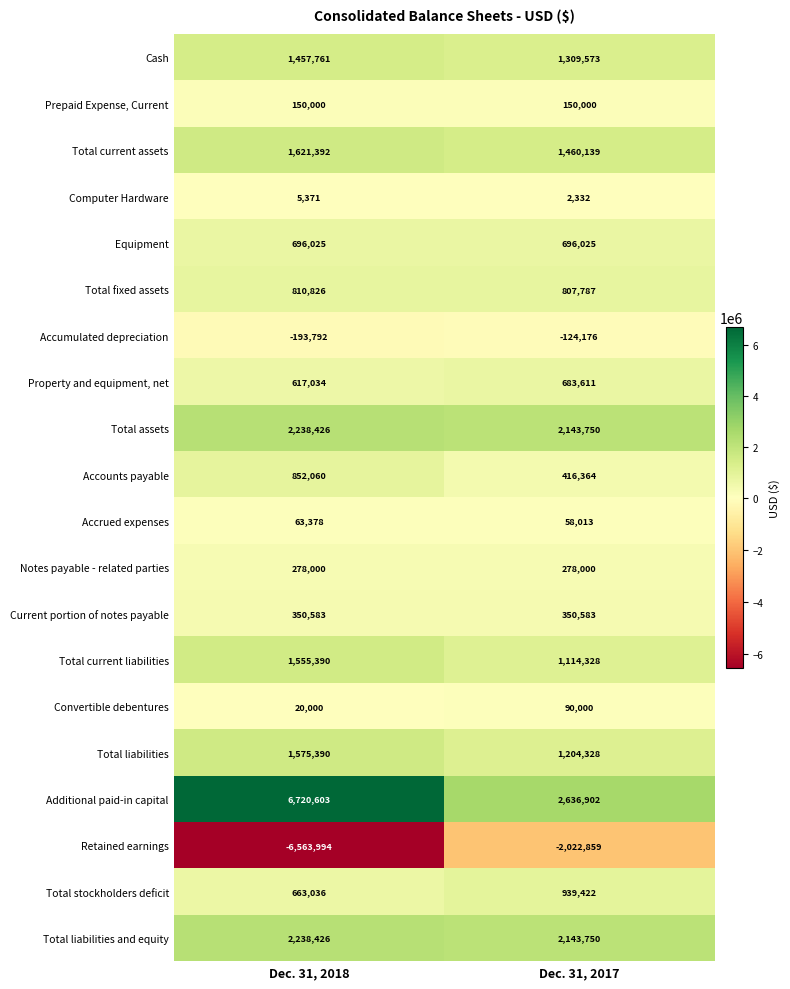

True or false: Current portion of notes payable has a value of 350583 at Dec. 31, 2017.

True